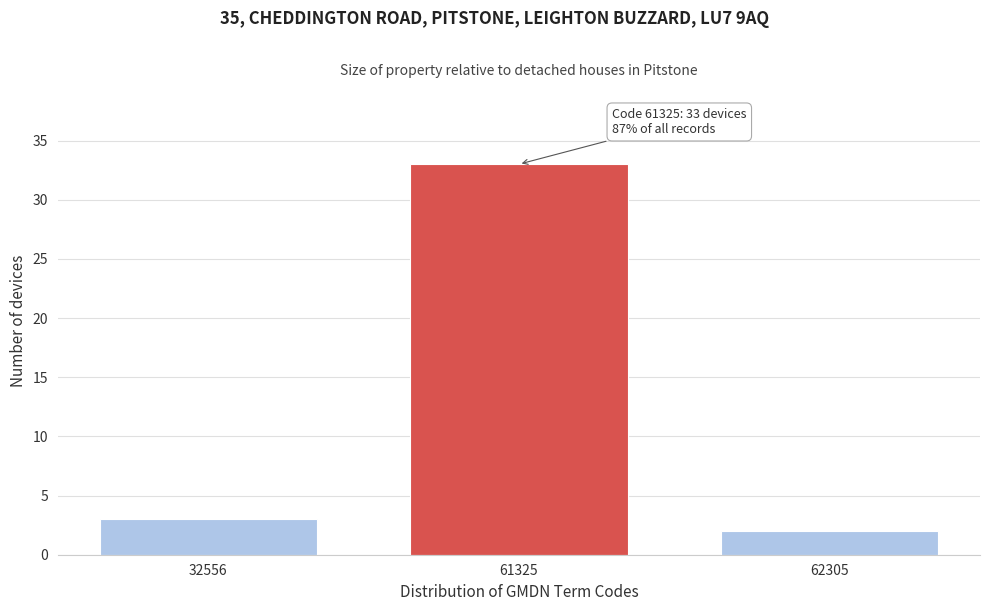

Reading right to left, what are all the values shown in this chart?

62305=2	61325=33	32556=3